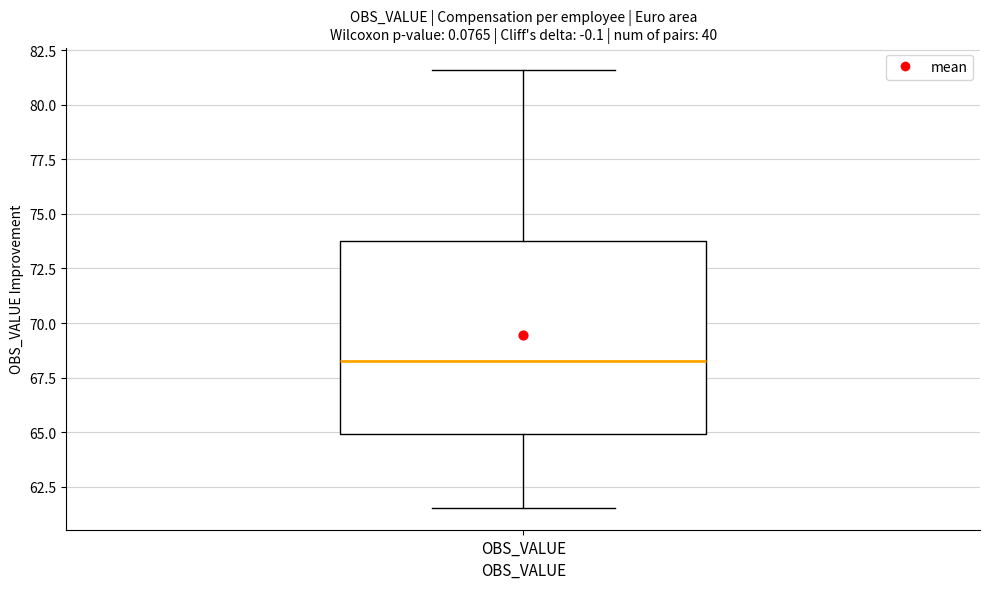

Where is the upper edge of the box for OBS_VALUE on the y-axis? The values are not printed on the chart, so give them approximately, as read against the axis.

74.0